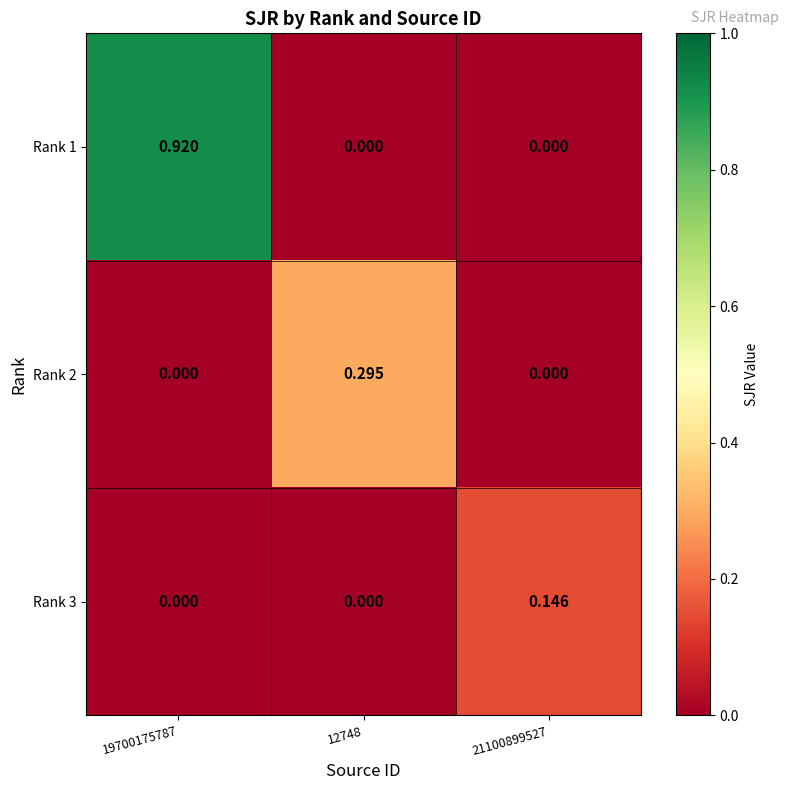

Is the value of Rank 1 at 19700175787 greater than the value of Rank 2 at 12748?

Yes